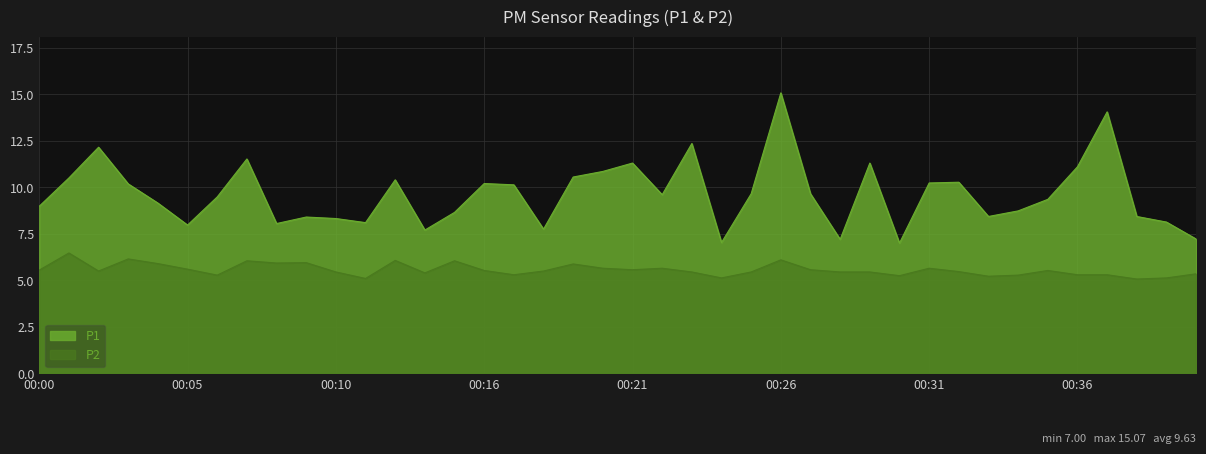

What is the difference between the second highest and minimum values in the P2 series?

1.1